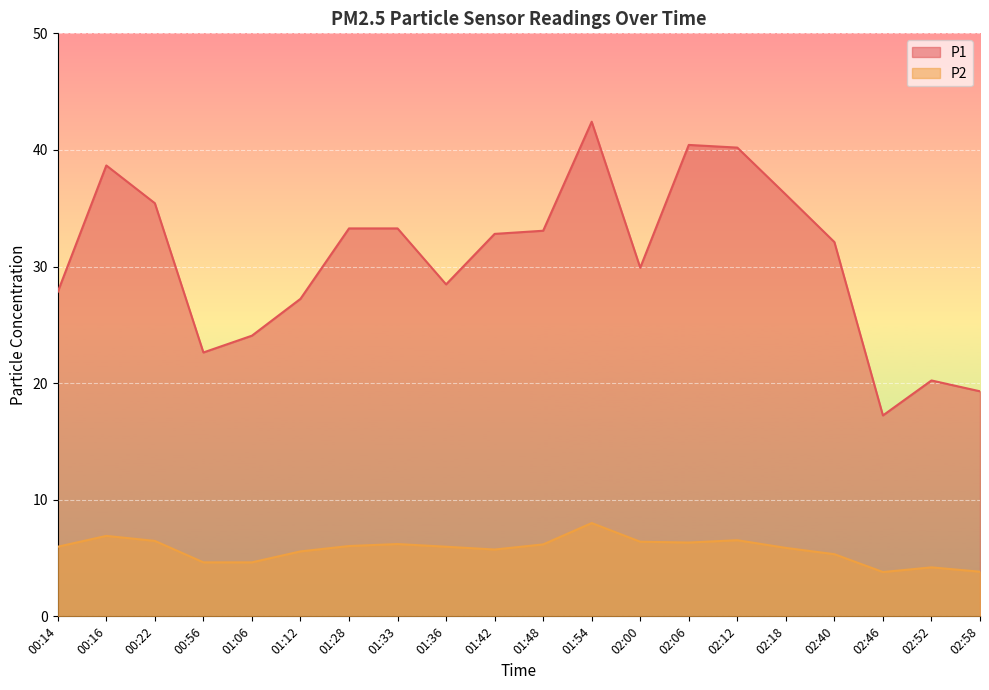

How many data points in P1 are less than 32?

9